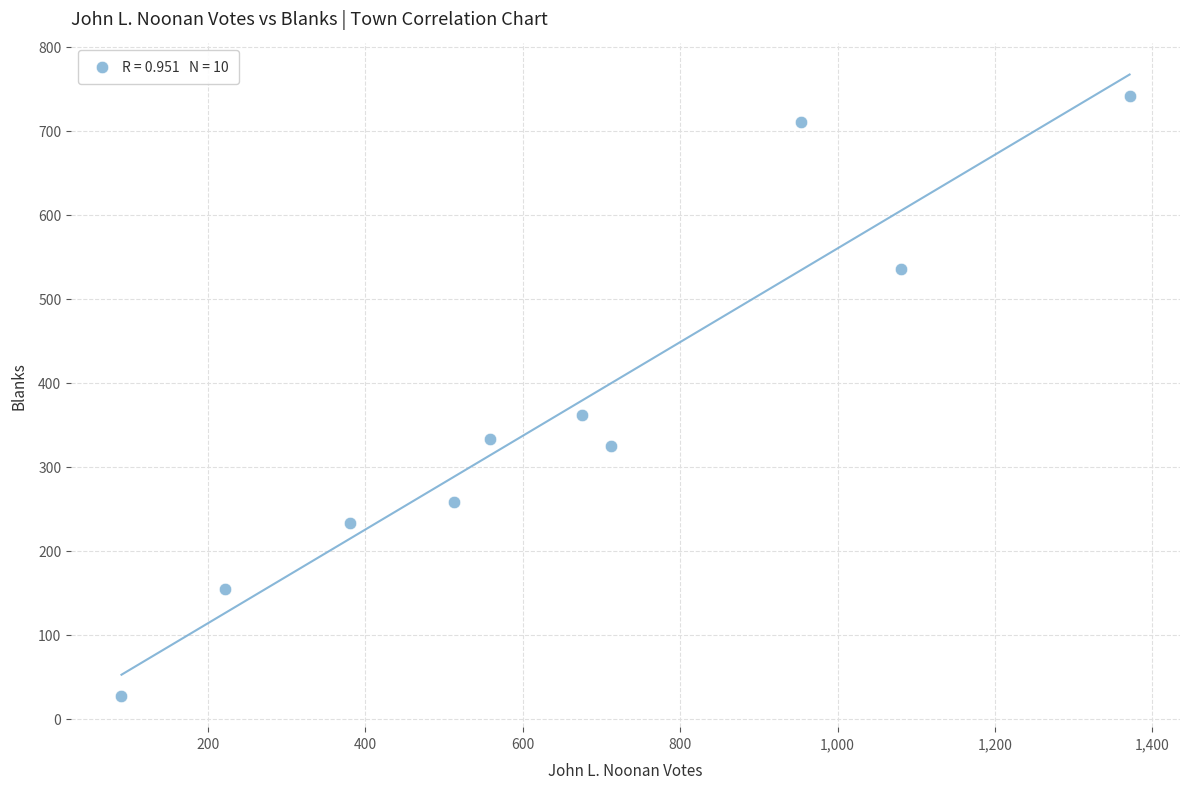

What Y value in the scatter plot is closest to 384?

362